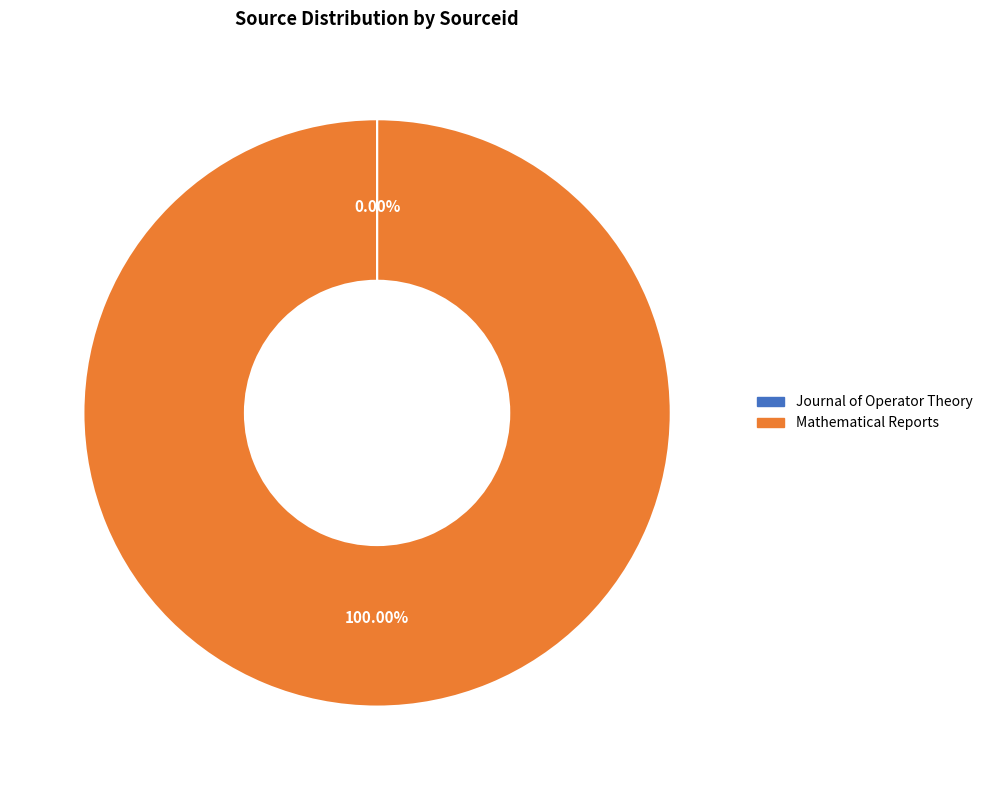

What is the largest slice in the pie chart?

Mathematical Reports